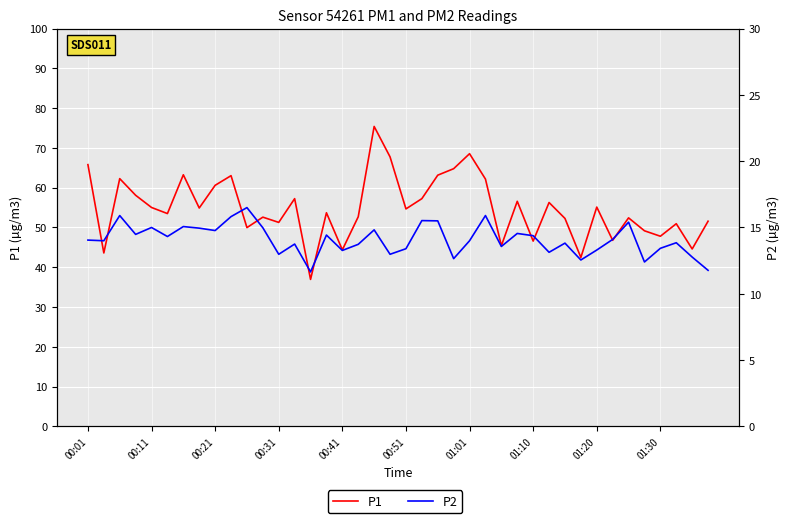

At how many categories does at least one series exceed 16?

40